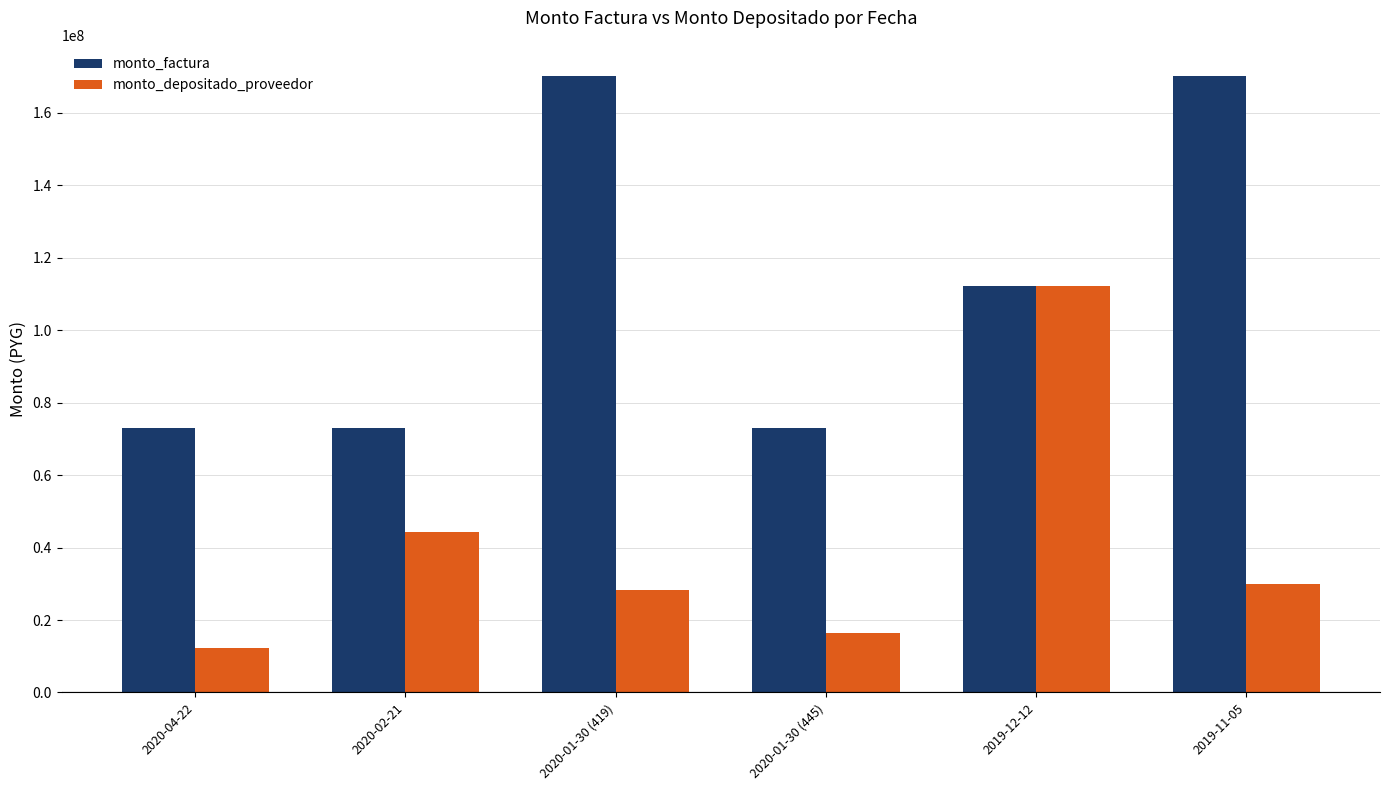

At how many categories does at least one series exceed 96990518?

3